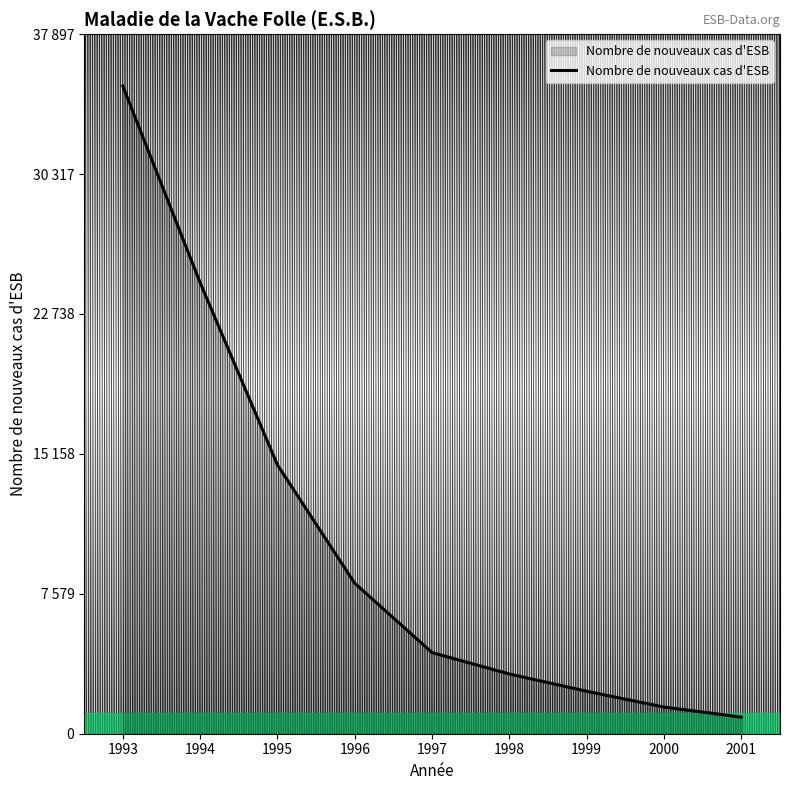

Rank the categories by value from lowest to highest.

2001, 2000, 1999, 1998, 1997, 1996, 1995, 1994, 1993